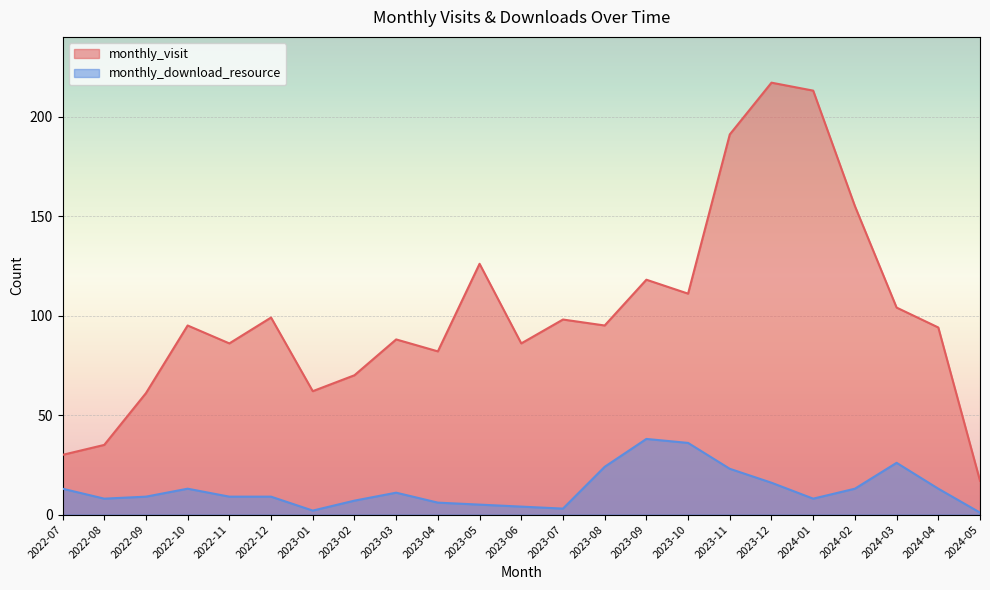

How many data points in monthly_download_resource are less than 9?

9